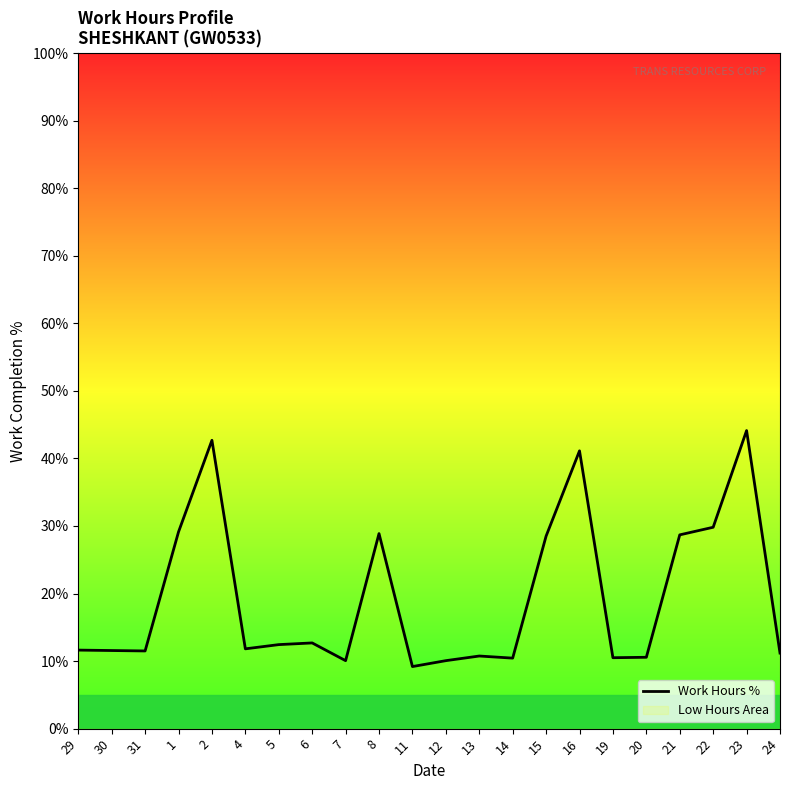

How many lines are shown in the chart?

1